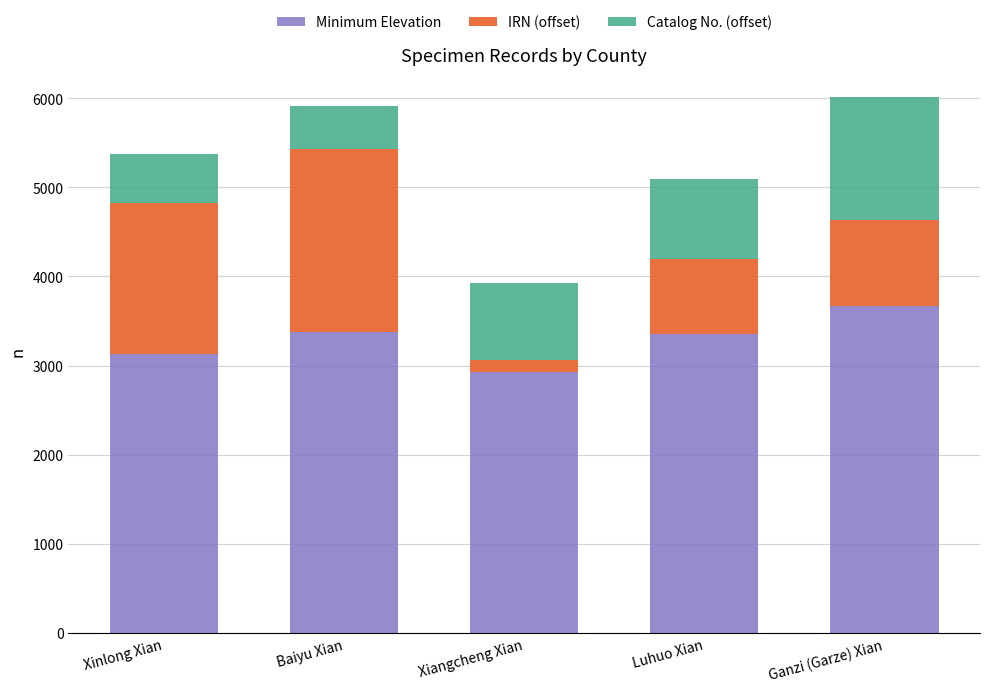

What is the lowest value of the Minimum Elevation series?

2930